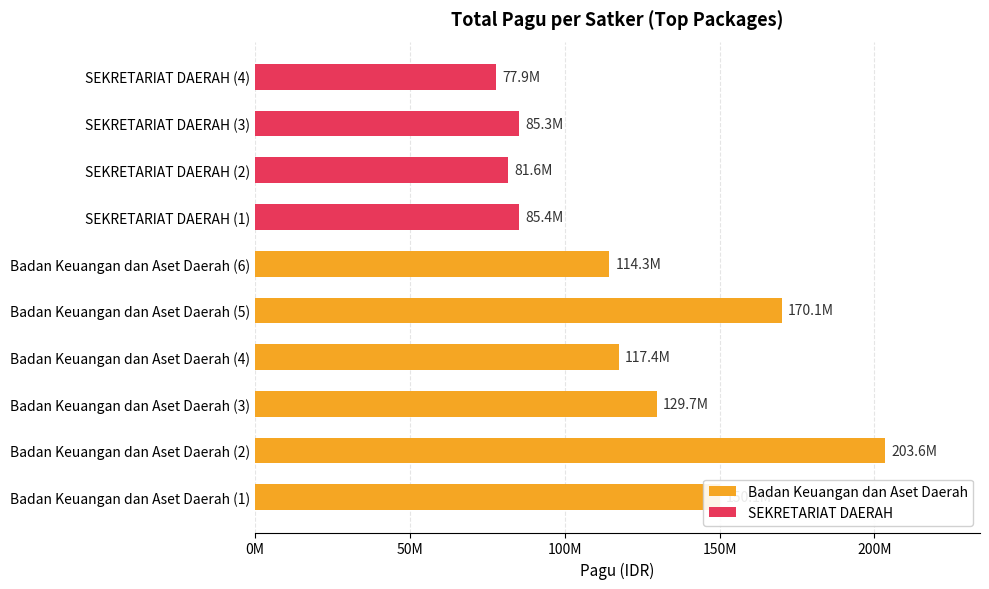

What position from the left is Badan Keuangan dan Aset Daerah (6)?

6